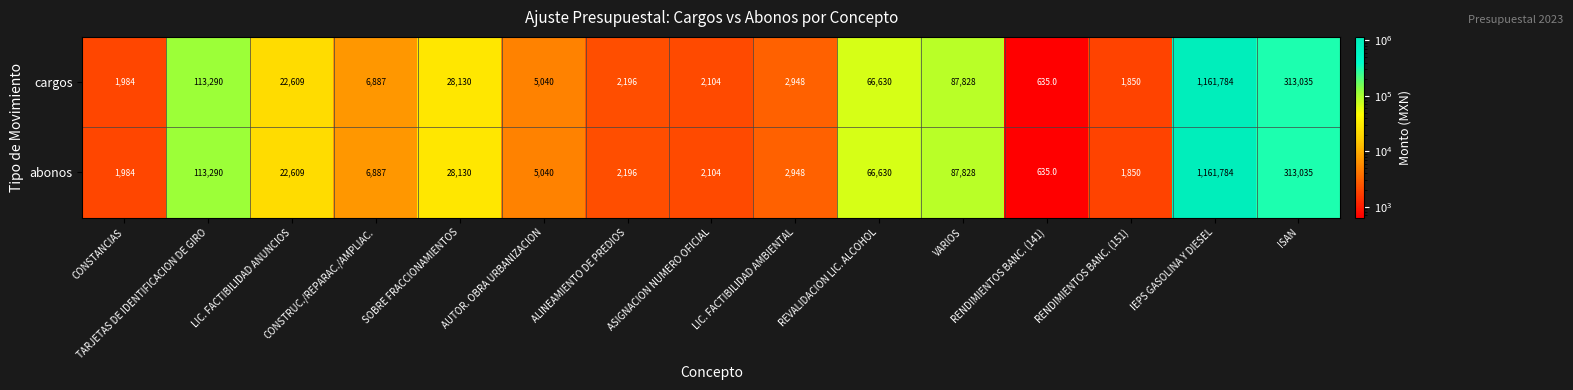

How many data points does each series have?

15